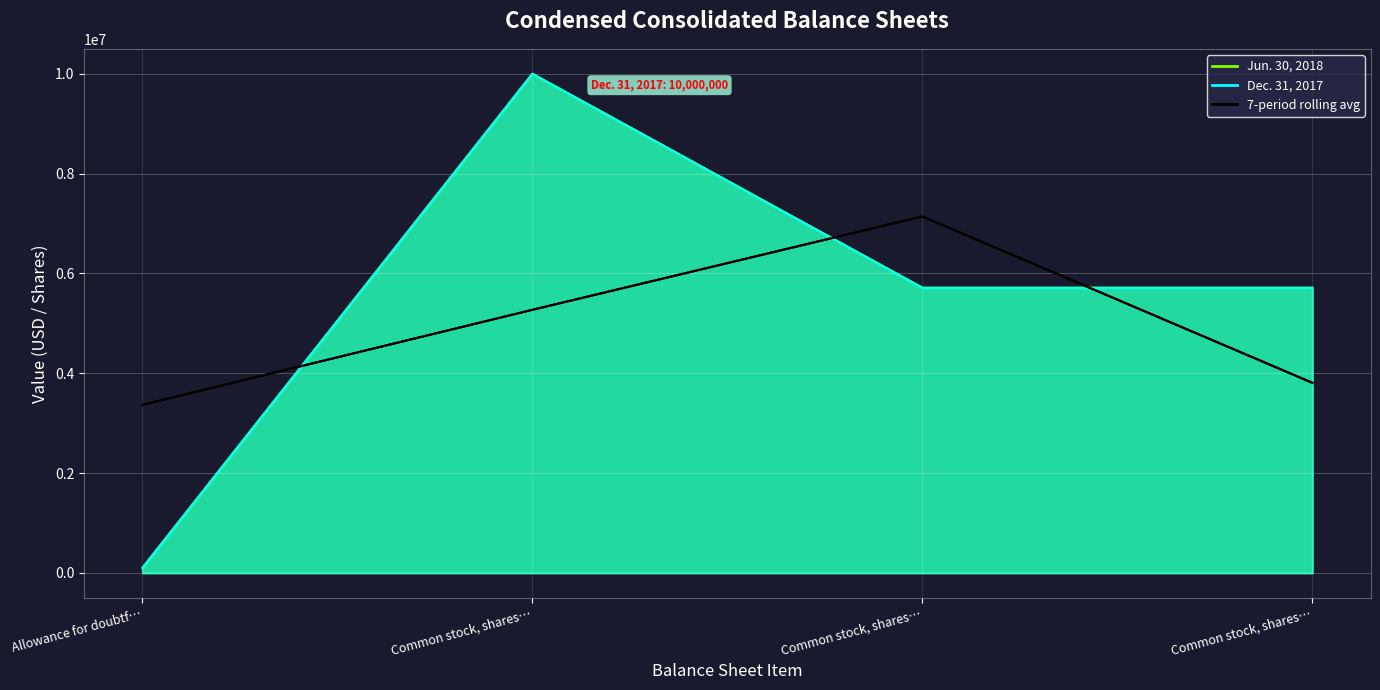

At how many categories does at least one series exceed 6041149?

1